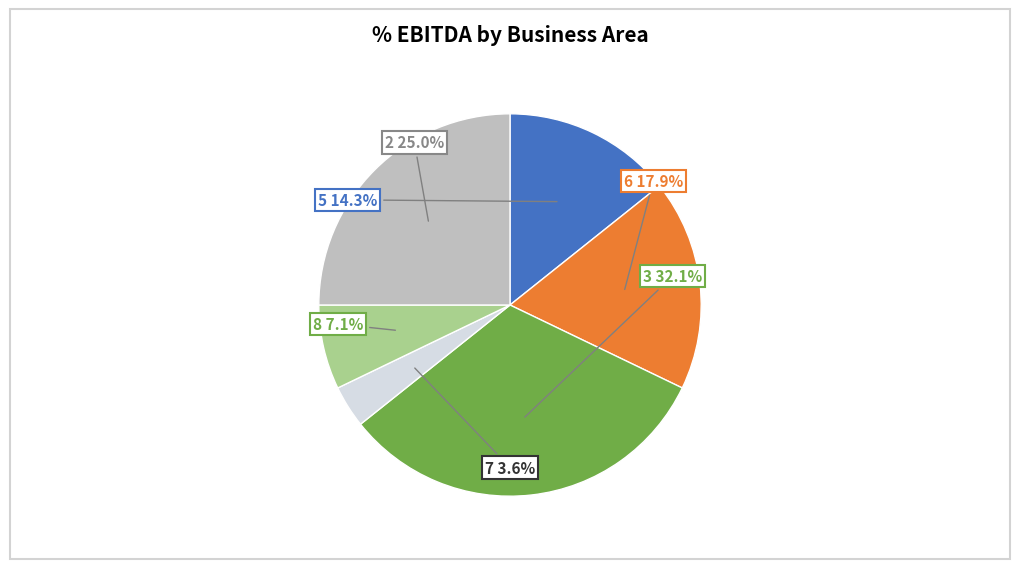

What percentage do 5 and 3 together represent?

46.4%